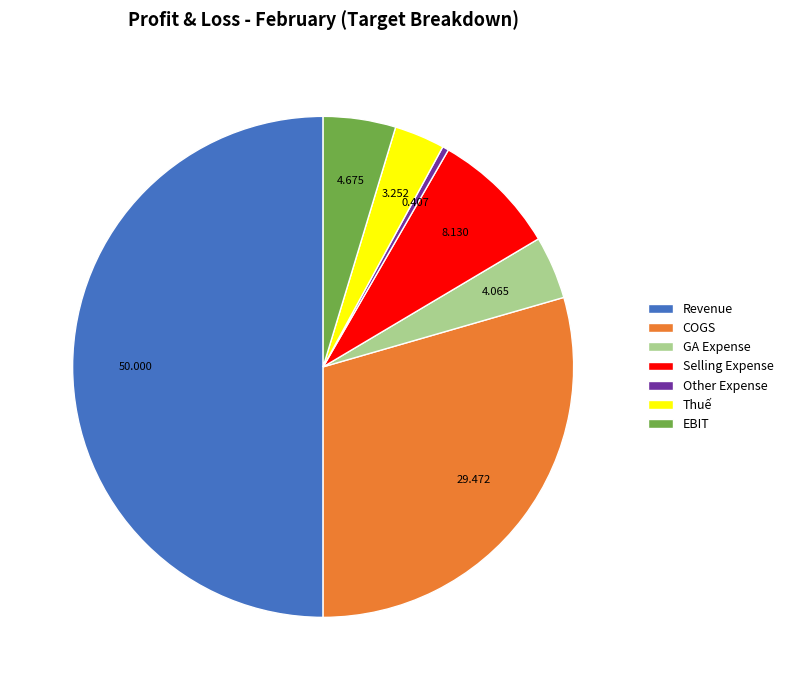

Is GA Expense the majority of the pie?

No